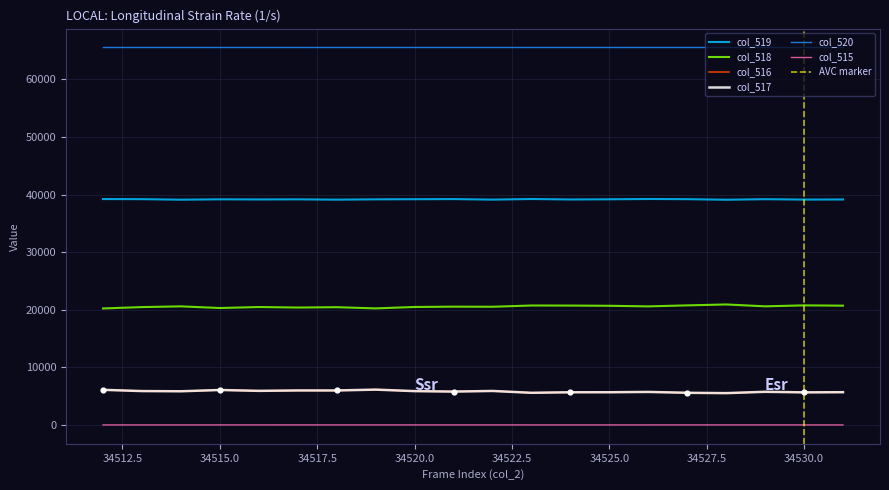

True or false: col_519 and col_516 intersect in this chart.

False